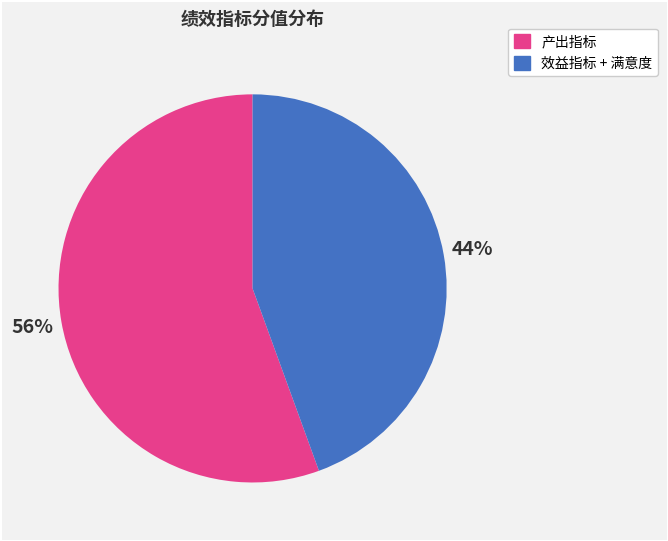

Is there any slice that represents more than half of the pie?

Yes